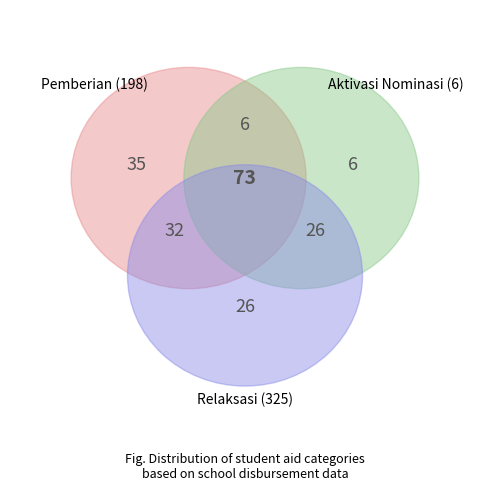

True or false: SD NEGERI 067III LUBUK PAKU accounts for 13% of the total.

False